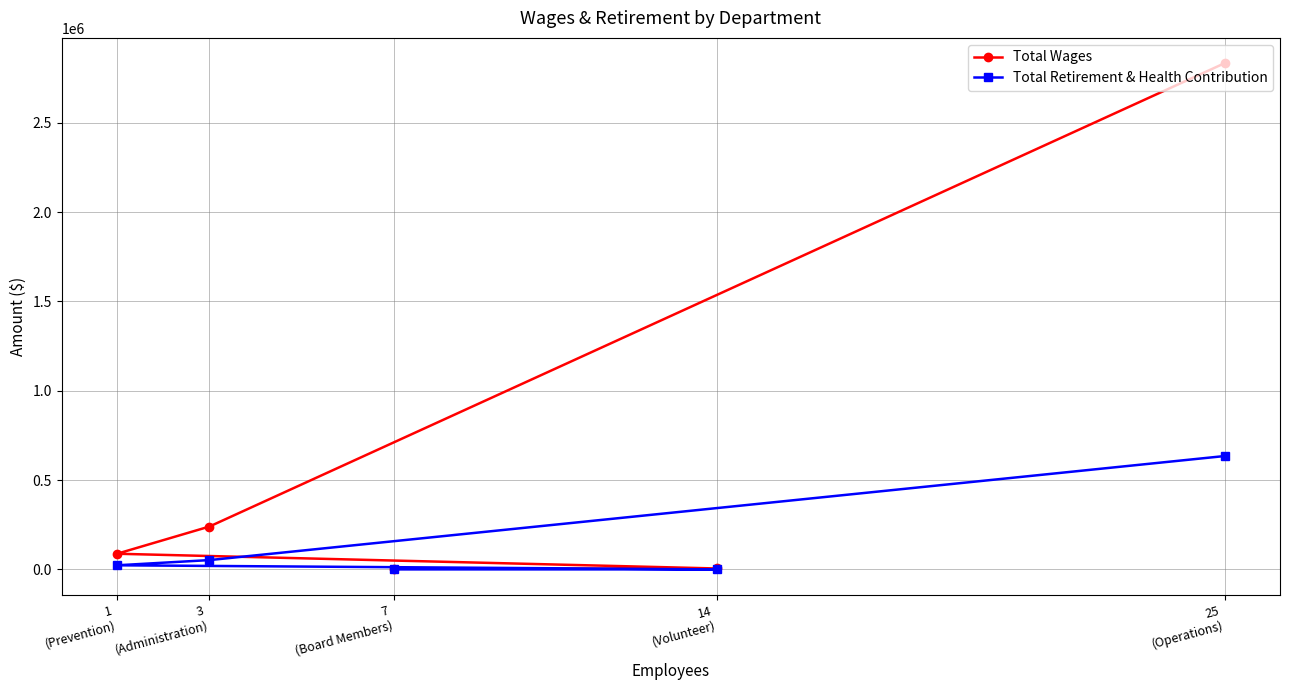

True or false: Total Retirement & Health Contribution and Total Wages cross at least once.

False